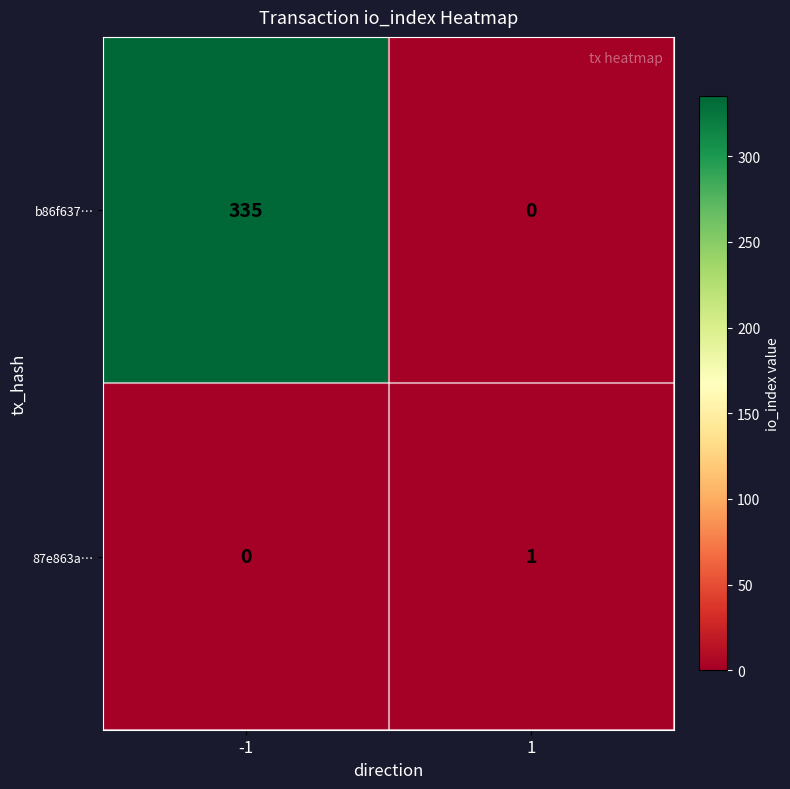

True or false: 87e863a… has a value of 1 at -1.

False